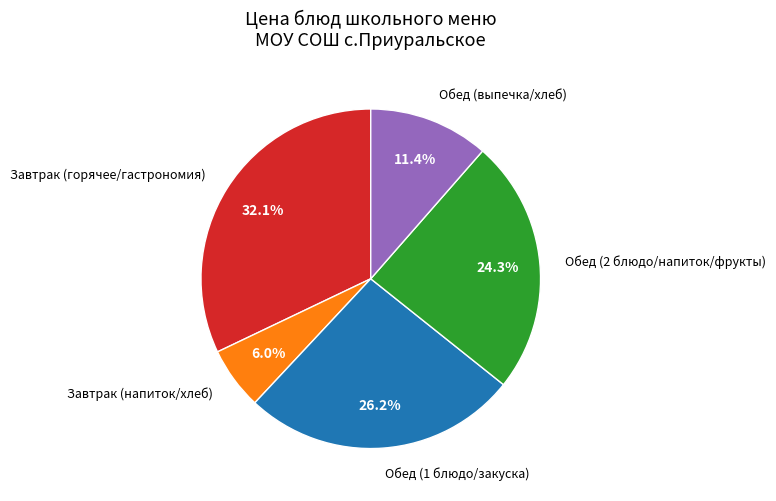

How many segments does this pie chart have?

5